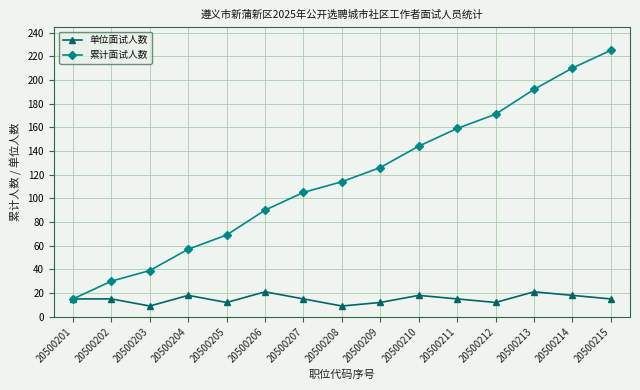

List the series in order of their peak value, lowest first.

单位面试人数, 累计面试人数